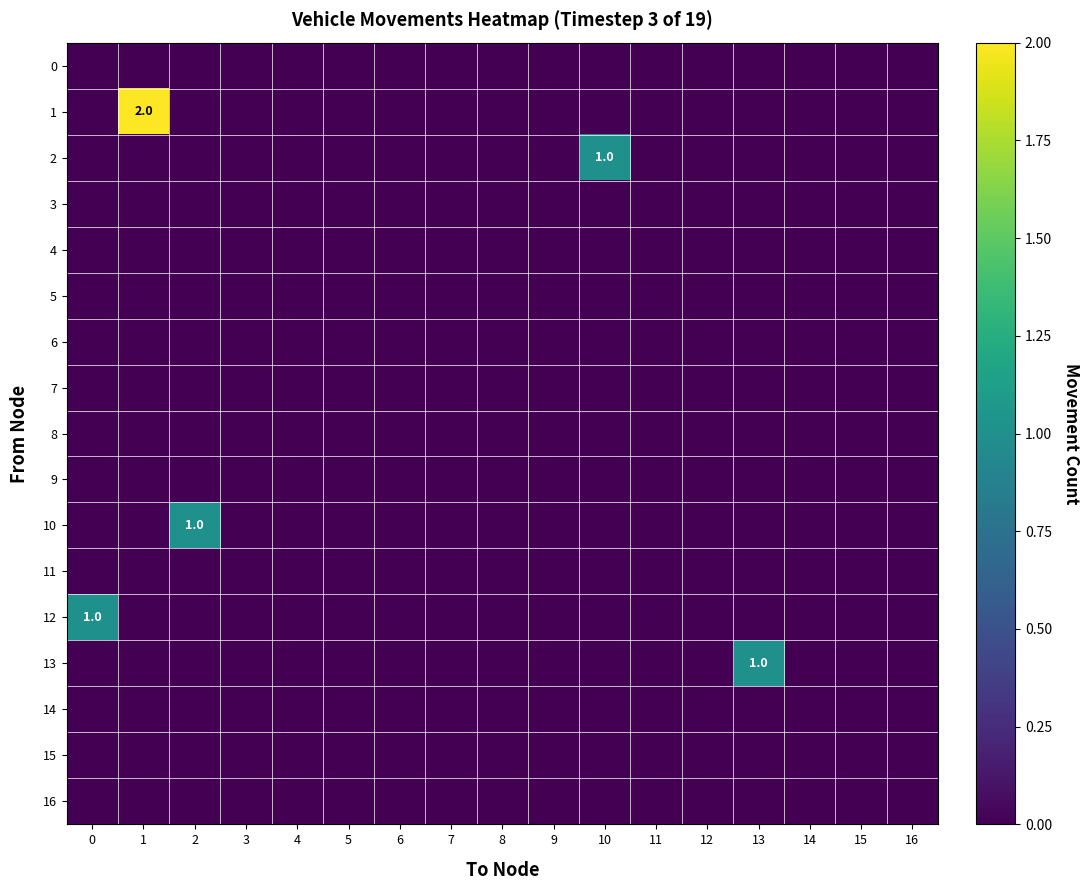

The value of 0 at 12 is 0. True or false?

True